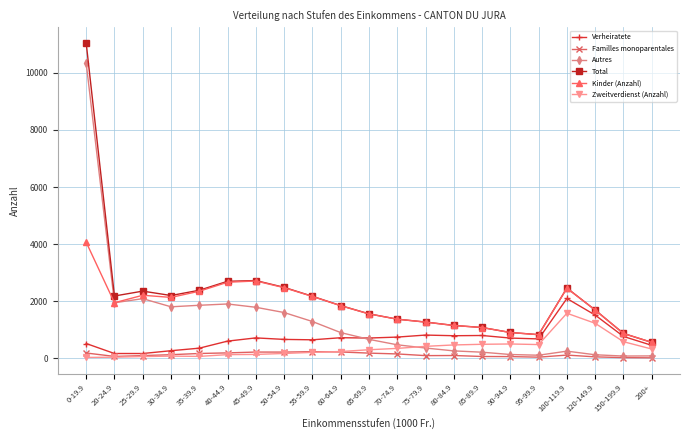

At which category does Kinder (Anzahl) reach its first local valley?

20-24.9